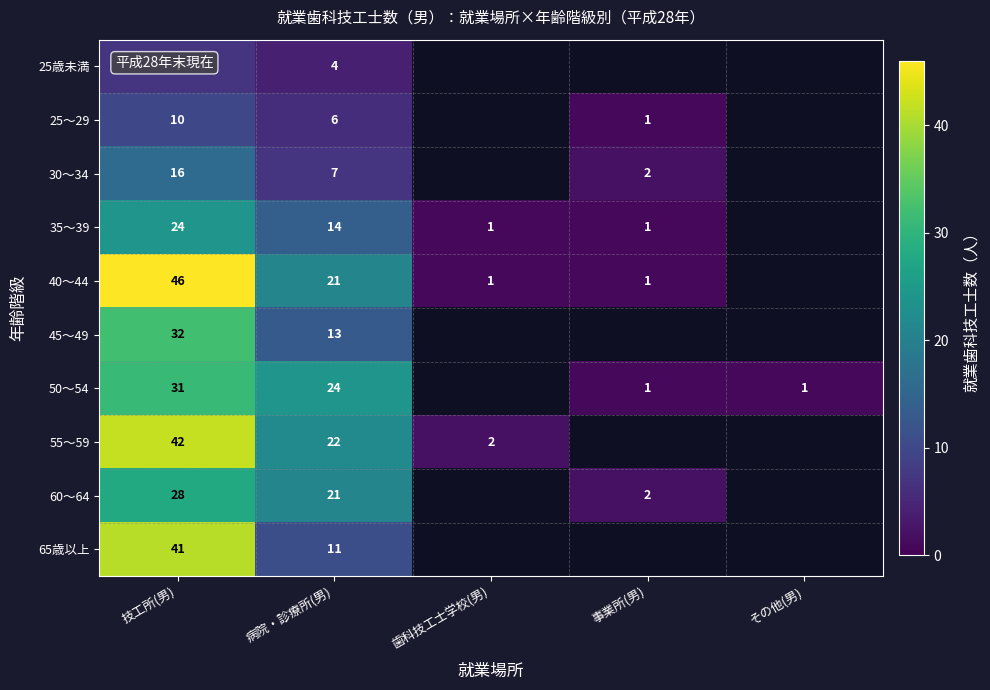

At which category is the sum across all series the highest?

技工所(男)